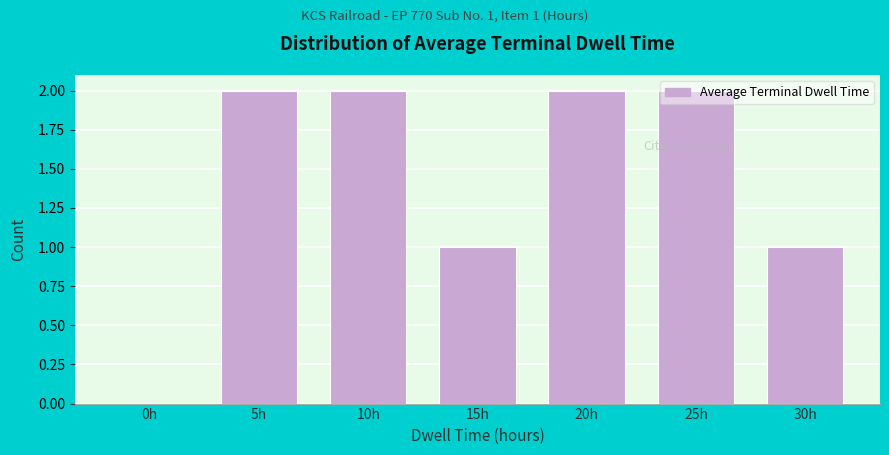

Approximately how many times larger is the value at 20h compared to 10h?

1.0